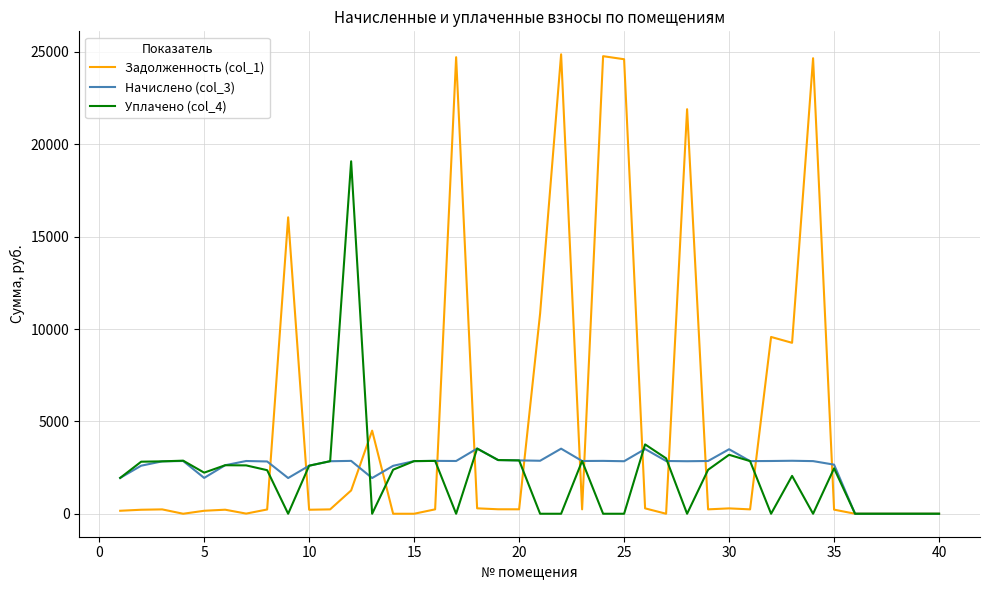

List the series in order of their peak value, lowest first.

Начислено (col_3), Уплачено (col_4), Задолженность (col_1)